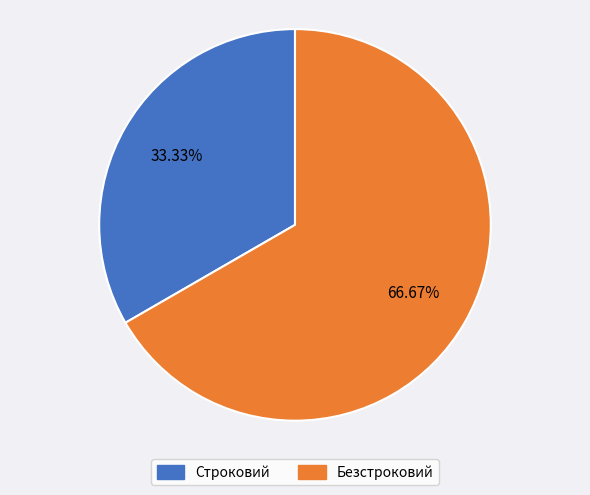

True or false: Строковий accounts for 41% of the total.

False